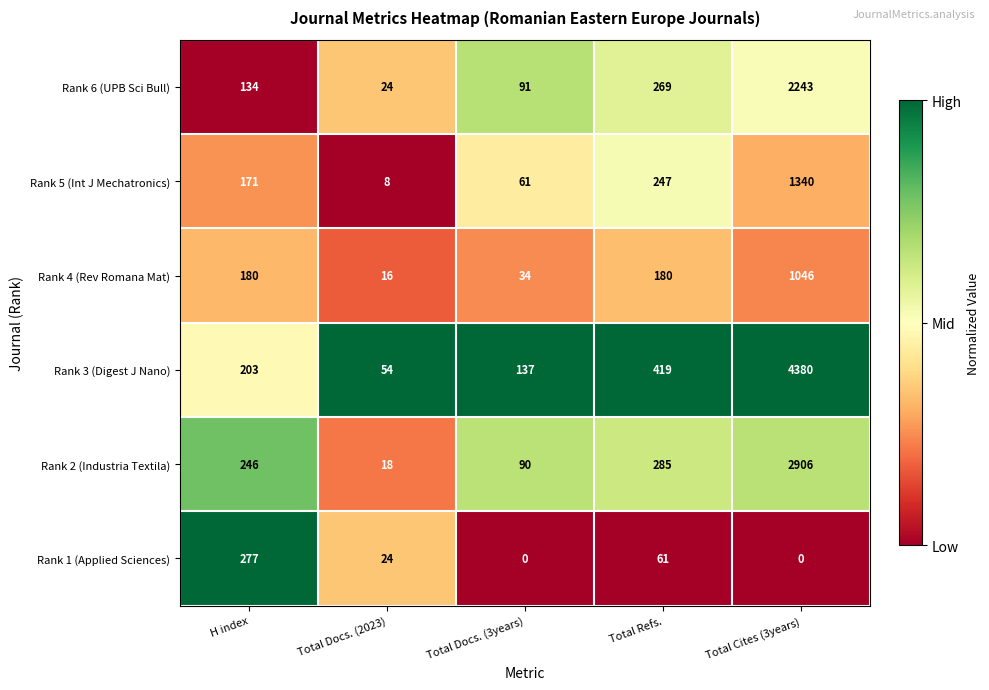

Reading left to right, what are all the values shown in this chart?

Rank 6 (UPB Sci Bull): 134	24	91	269	2243
Rank 5 (Int J Mechatronics): 171	8	61	247	1340
Rank 4 (Rev Romana Mat): 180	16	34	180	1046
Rank 3 (Digest J Nano): 203	54	137	419	4380
Rank 2 (Industria Textila): 246	18	90	285	2906
Rank 1 (Applied Sciences): 277	24	0	61	0